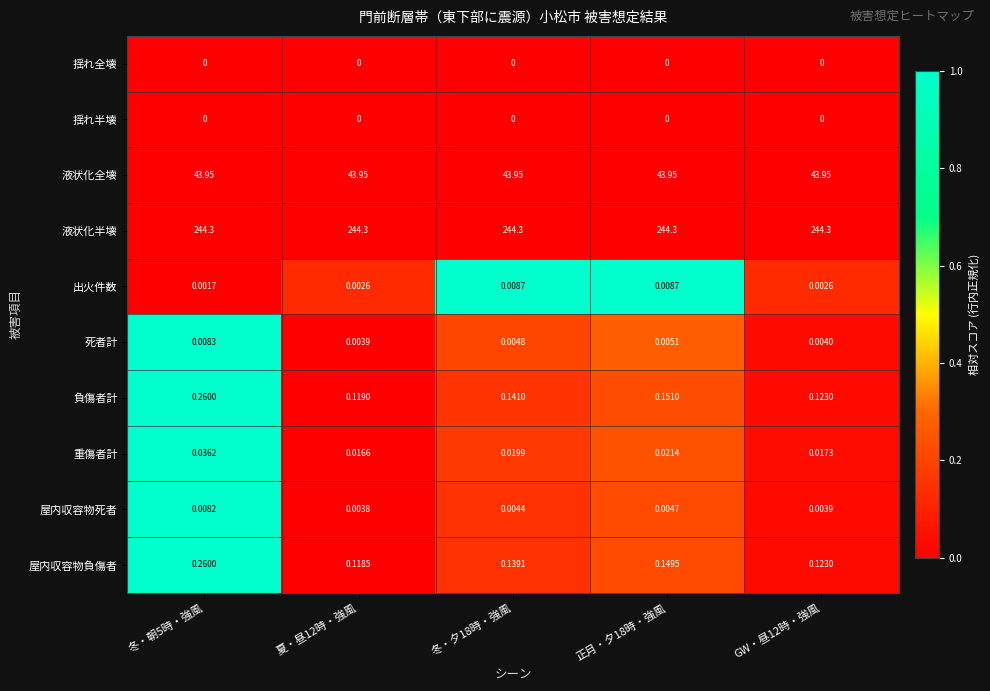

Which series has the largest total across all categories?

液状化半壊